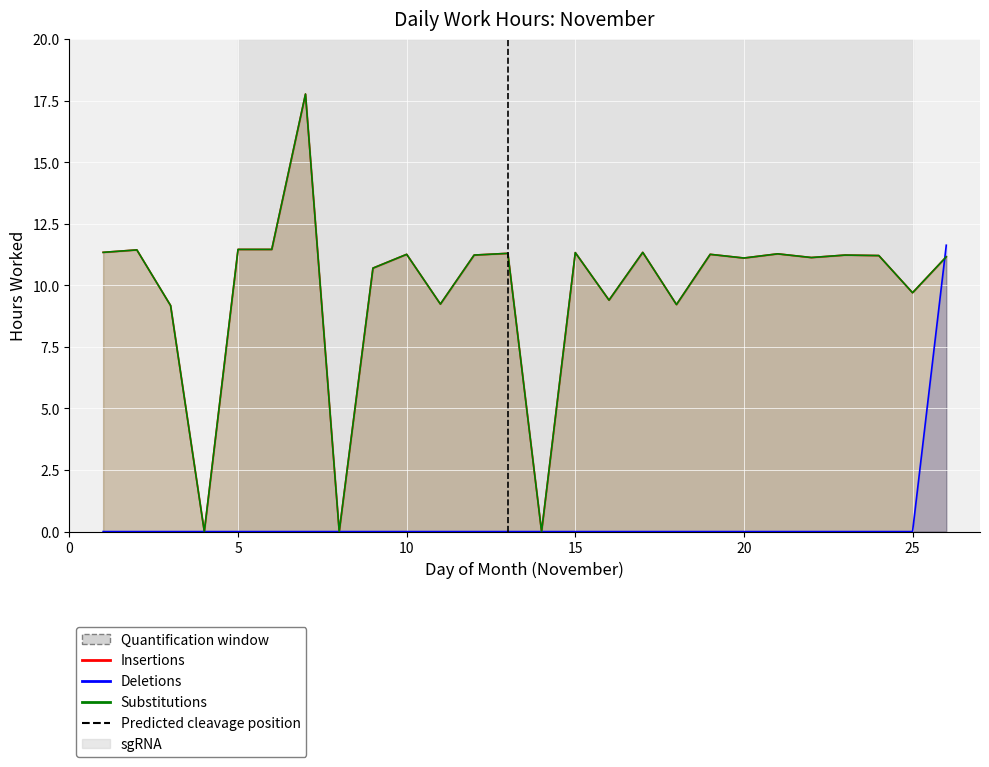

Which has a higher value, 13 or 4?

13